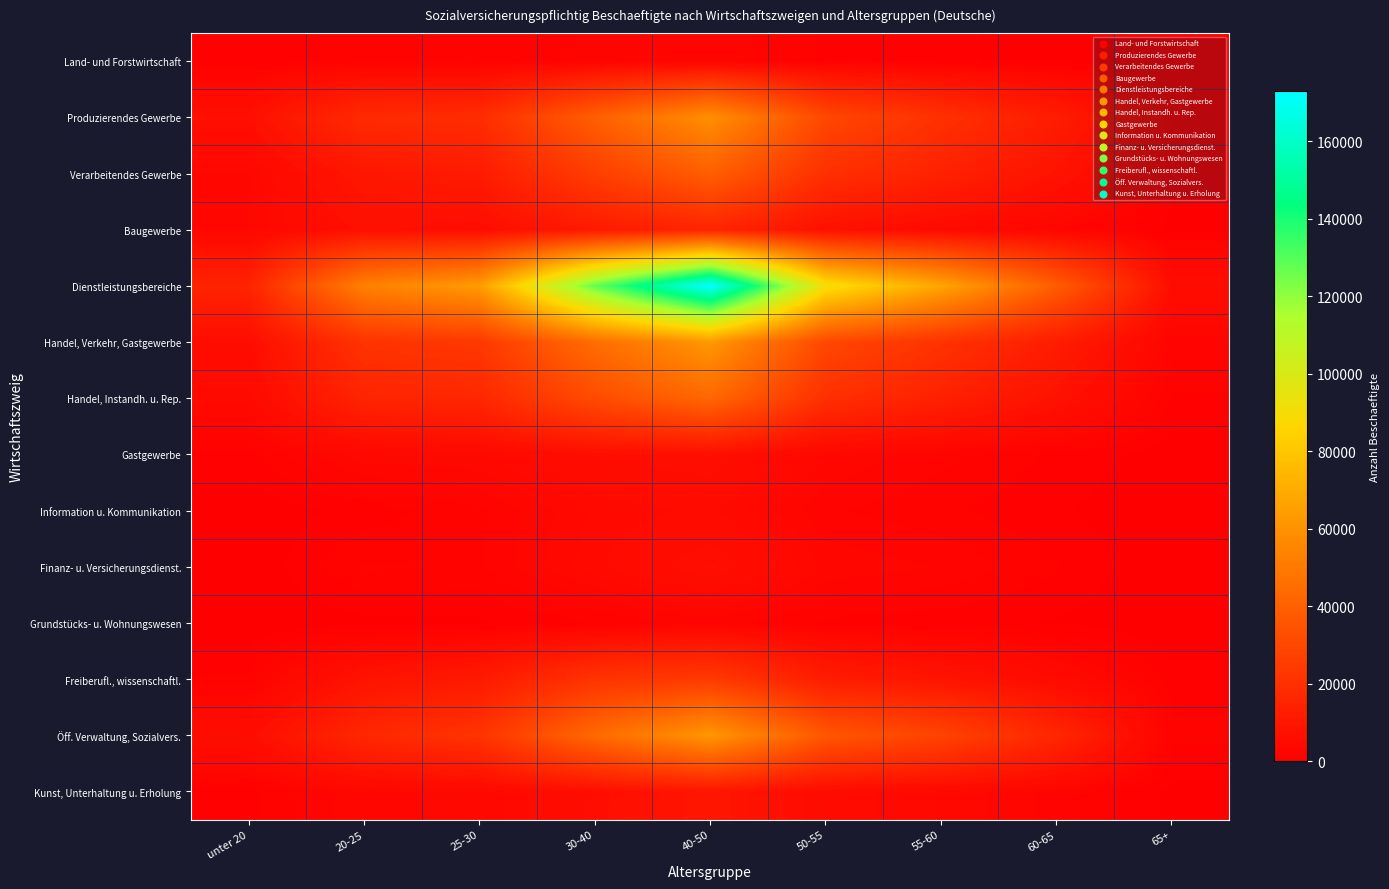

At 20-25, list the series in order from largest to smallest.

Dienstleistungsbereiche, Handel, Verkehr, Gastgewerbe, Produzierendes Gewerbe, Öff. Verwaltung, Sozialvers., Handel, Instandh. u. Rep., Verarbeitendes Gewerbe, Freiberufl., wissenschaftl., Baugewerbe, Gastgewerbe, Kunst, Unterhaltung u. Erholung, Finanz- u. Versicherungsdienst., Land- und Forstwirtschaft, Information u. Kommunikation, Grundstücks- u. Wohnungswesen